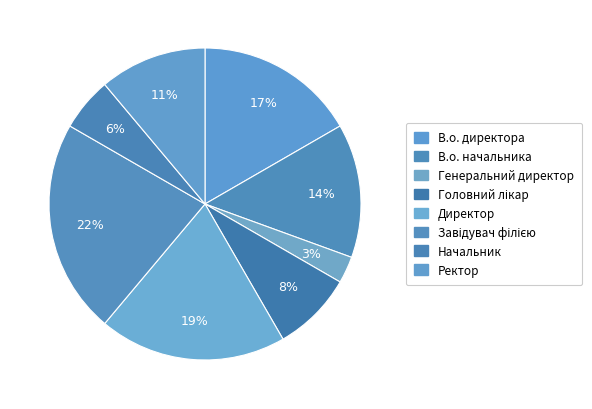

Which slice is the smallest?

Генеральний директор